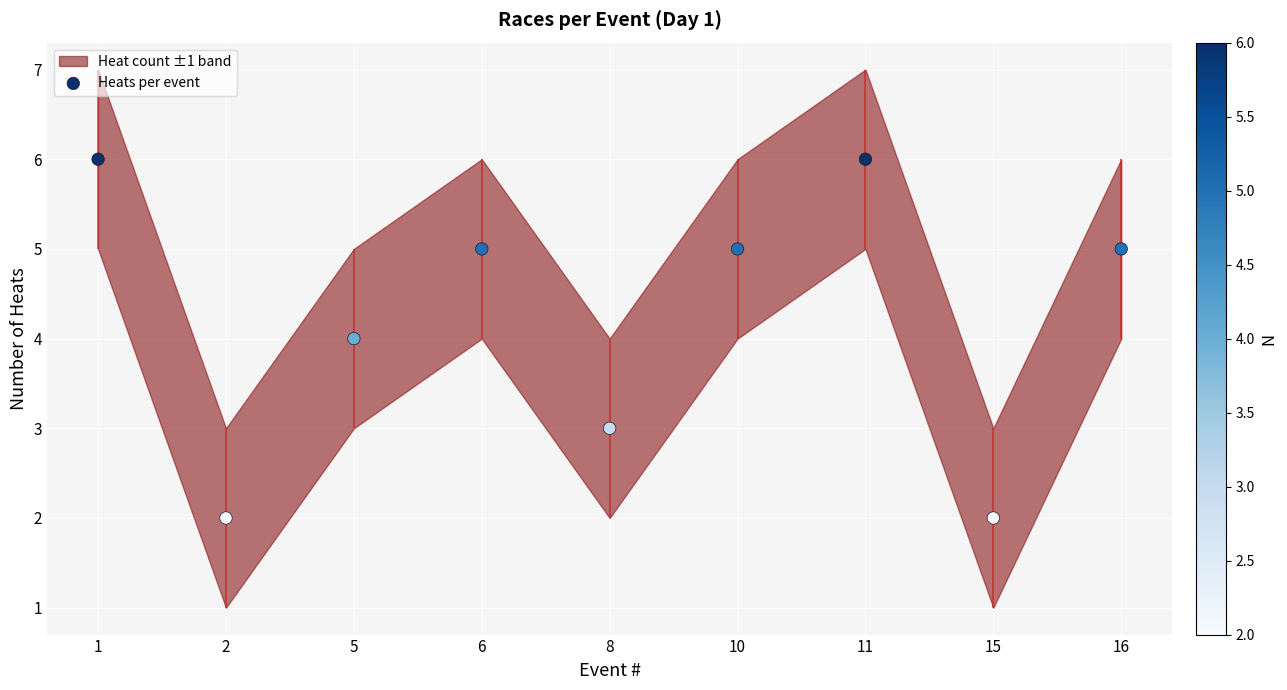

What is the change in value from 10 to 15?

-3